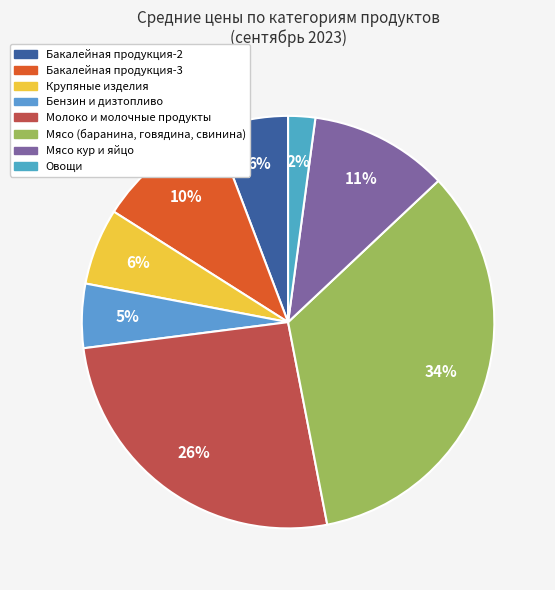

Which category has the smallest portion of the pie?

Овощи